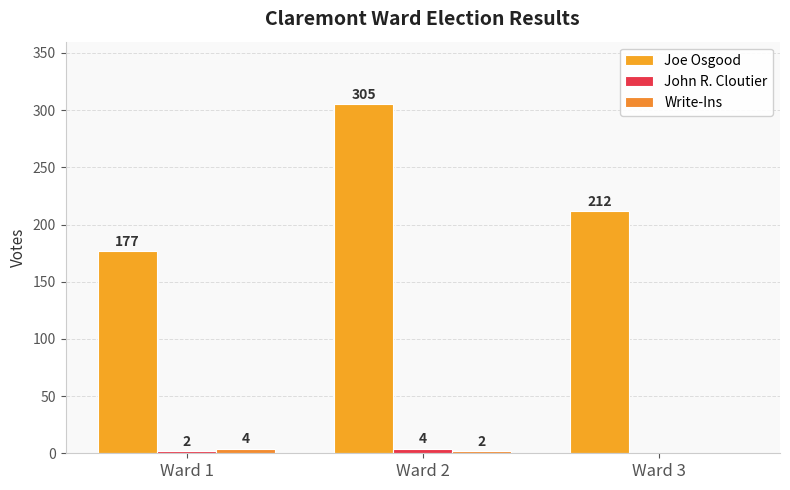

Which series has the largest total across all categories?

Joe Osgood